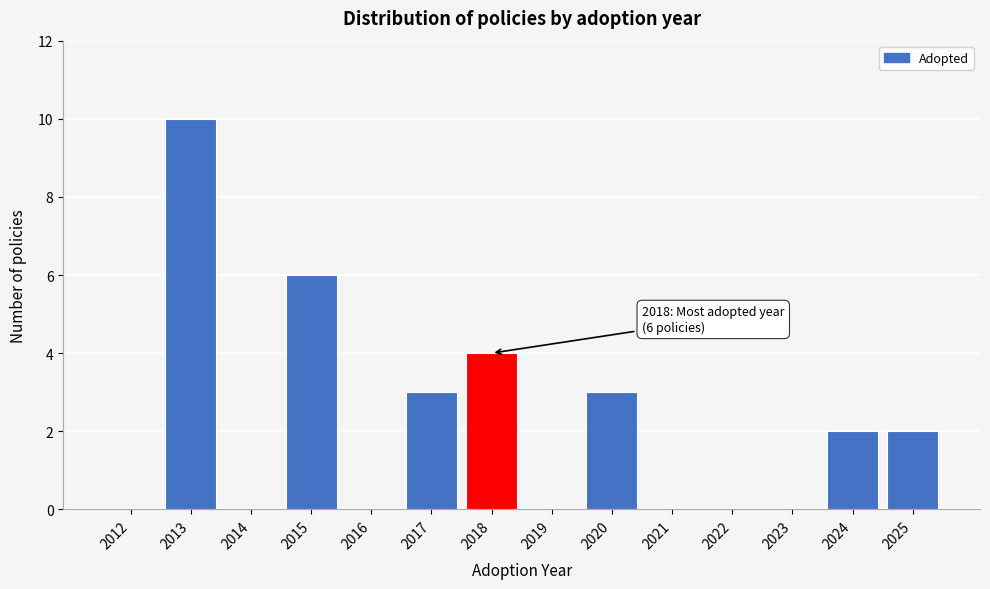

Reading left to right, transcribe all the data shown in this chart.

2012=0	2013=10	2014=0	2015=6	2016=0	2017=3	2018=4	2019=0	2020=3	2021=0	2022=0	2023=0	2024=2	2025=2